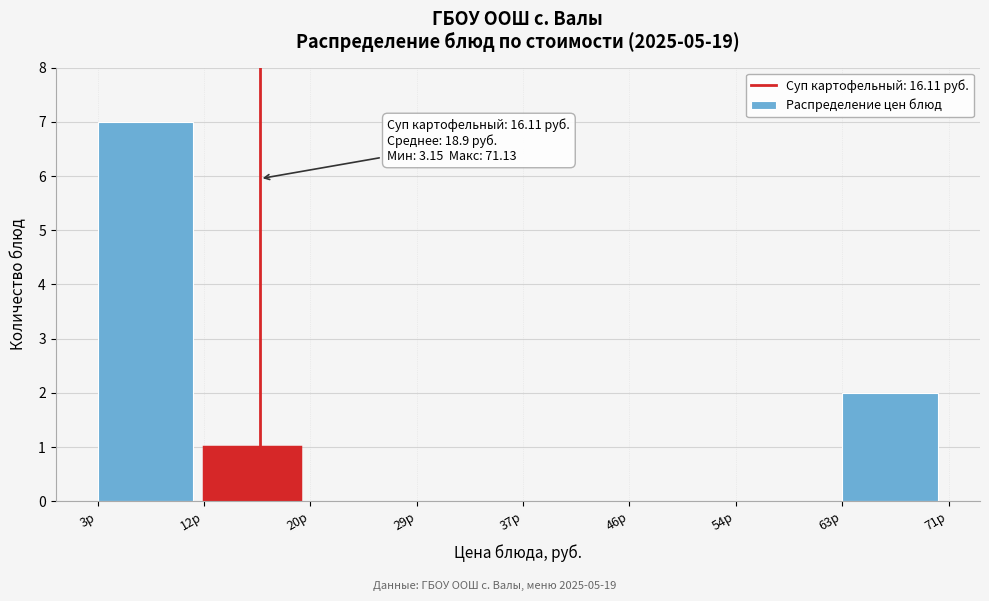

Which range on the x-axis has the tallest bar?

3 to 12